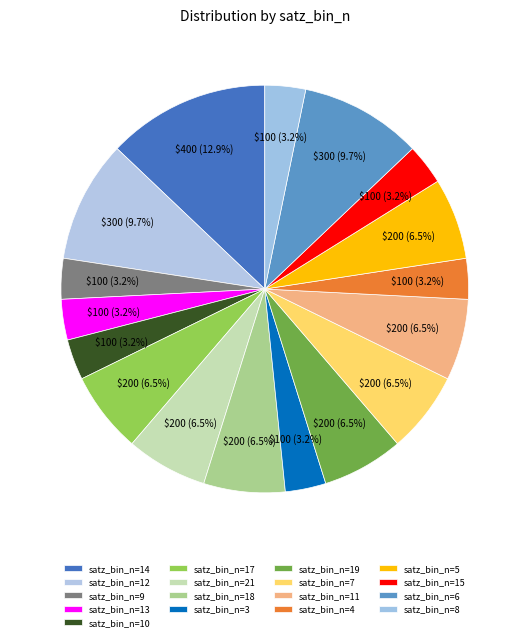

How many segments does this pie chart have?

17